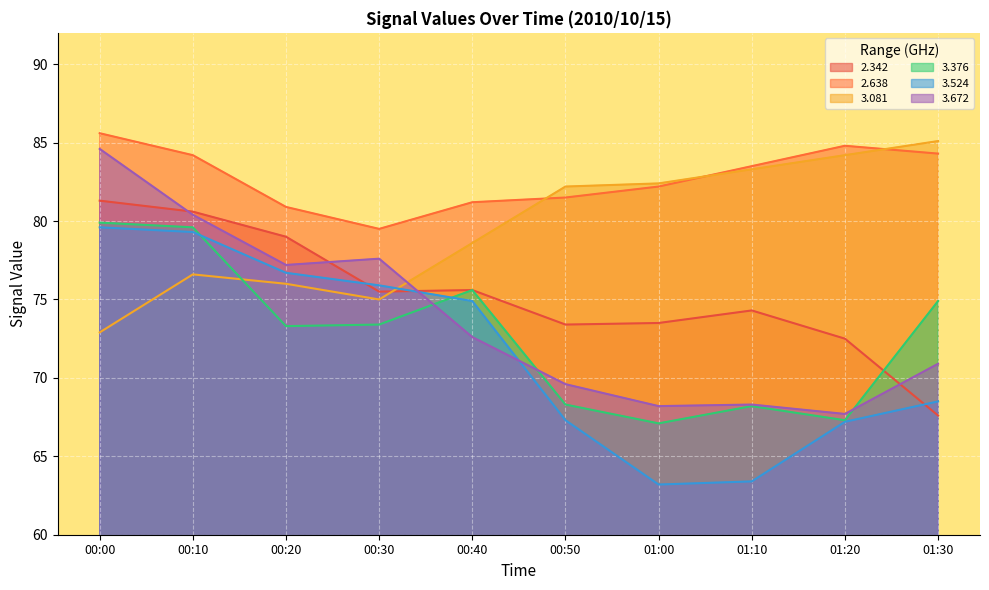

Is the value of 3.081 at 00:20 greater than the value of 3.524 at 00:50?

Yes